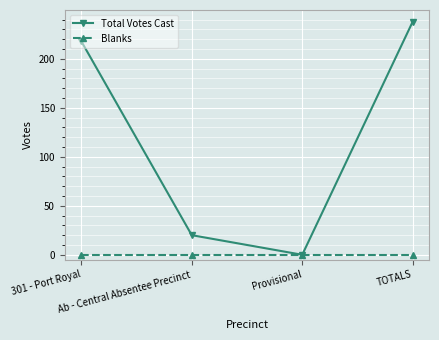

What is the label of the 1st point from the left?

301 - Port Royal